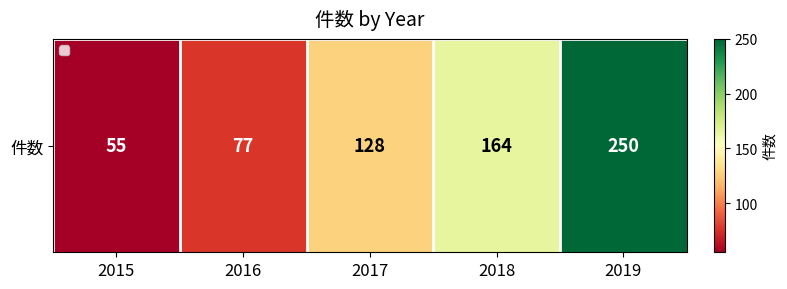

What is the difference between the maximum and second lowest values?

173